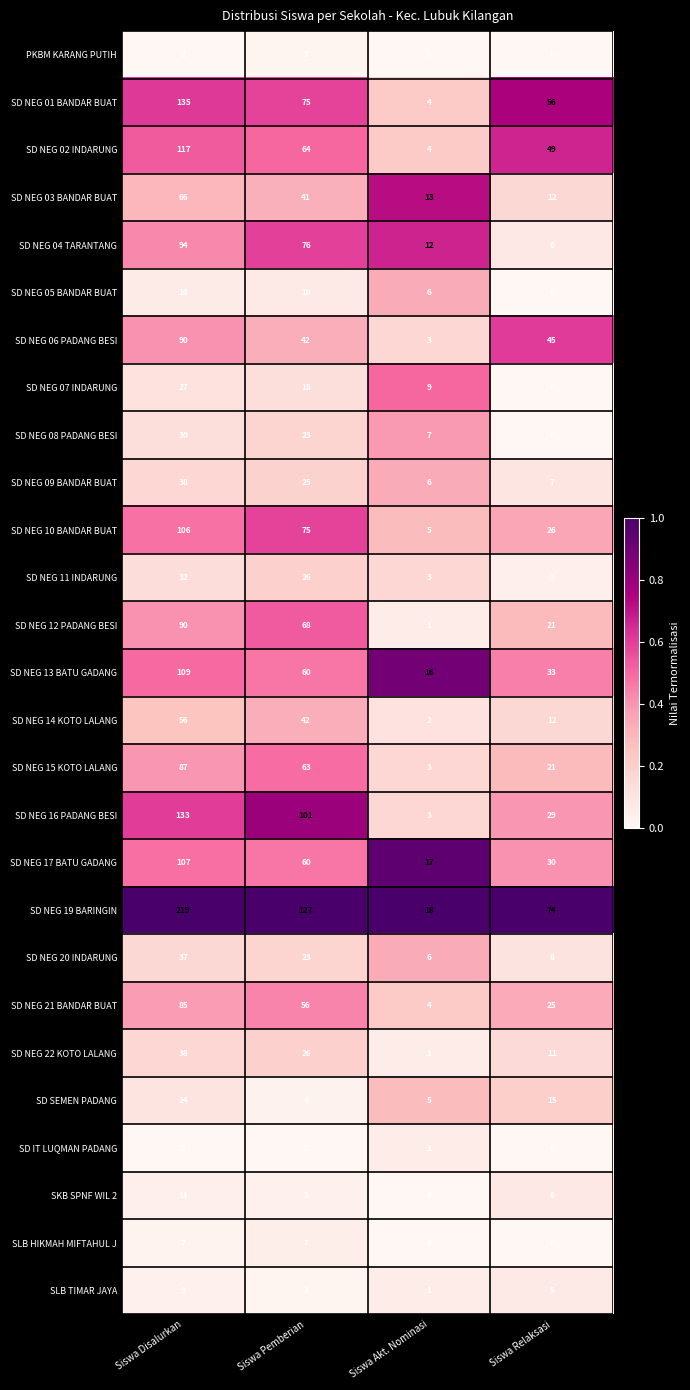

What is the sum of the SD NEG 09 BANDAR BUAT values at Siswa Relaksasi and Siswa Disalurkan?

45